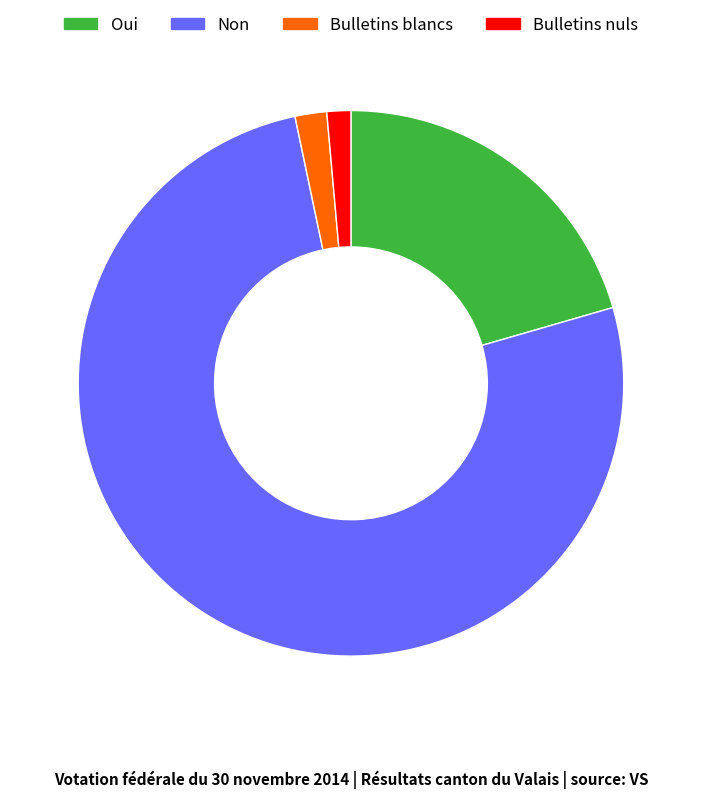

How many slices are in this pie chart?

4